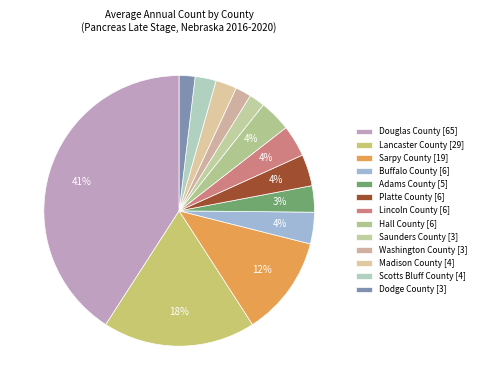

How many slices are in this pie chart?

13